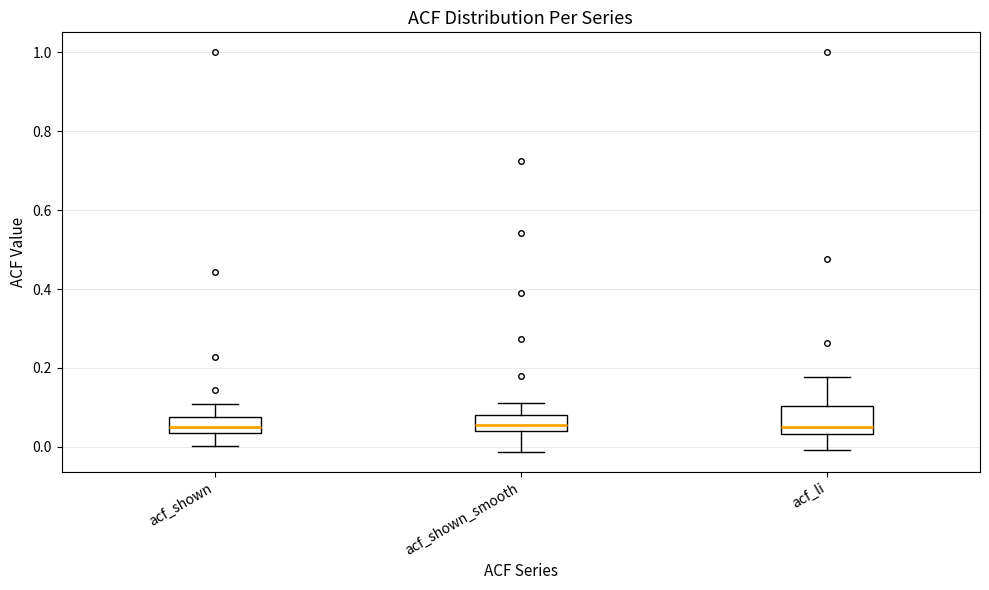

Comparing the boxes themselves (not the whiskers), which one is the tallest?

acf_li